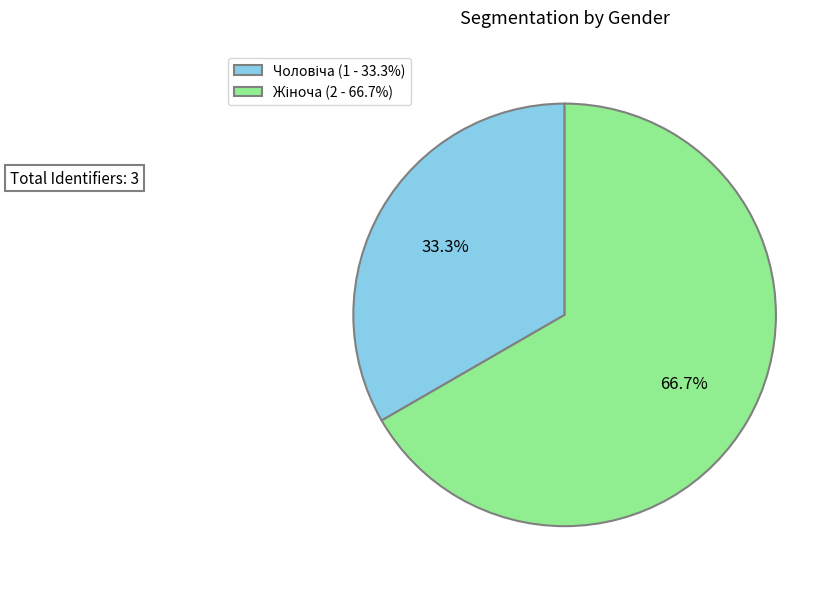

Is there a majority slice in this chart?

Yes